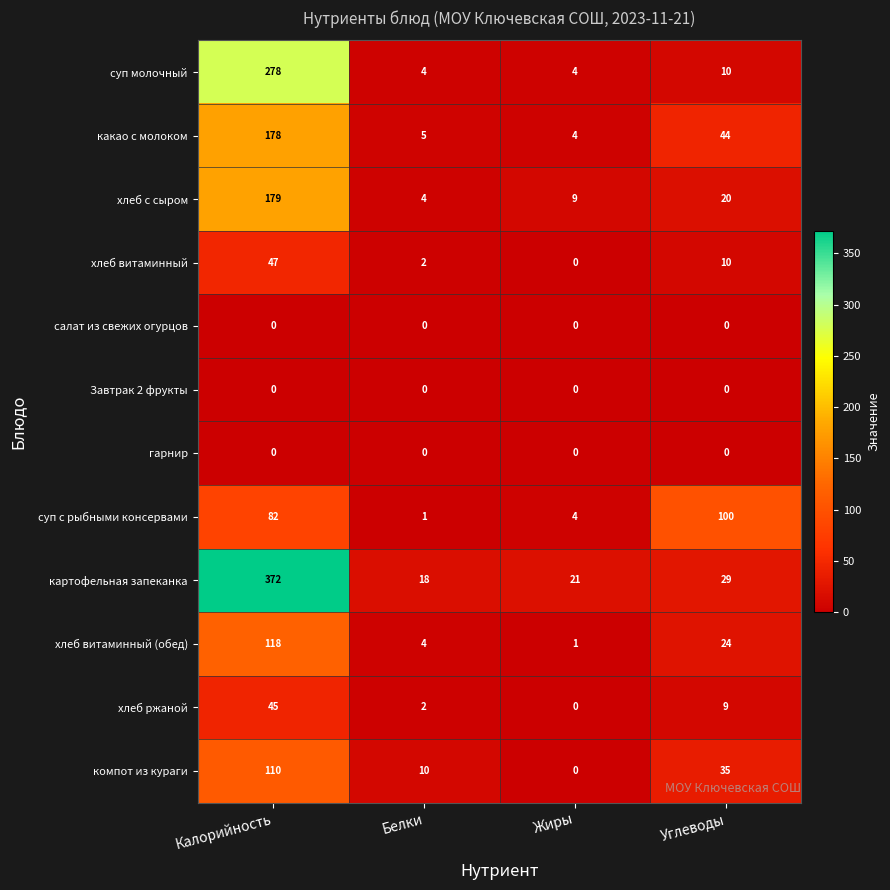

Where does the компот из кураги series first go above 35?

Калорийность